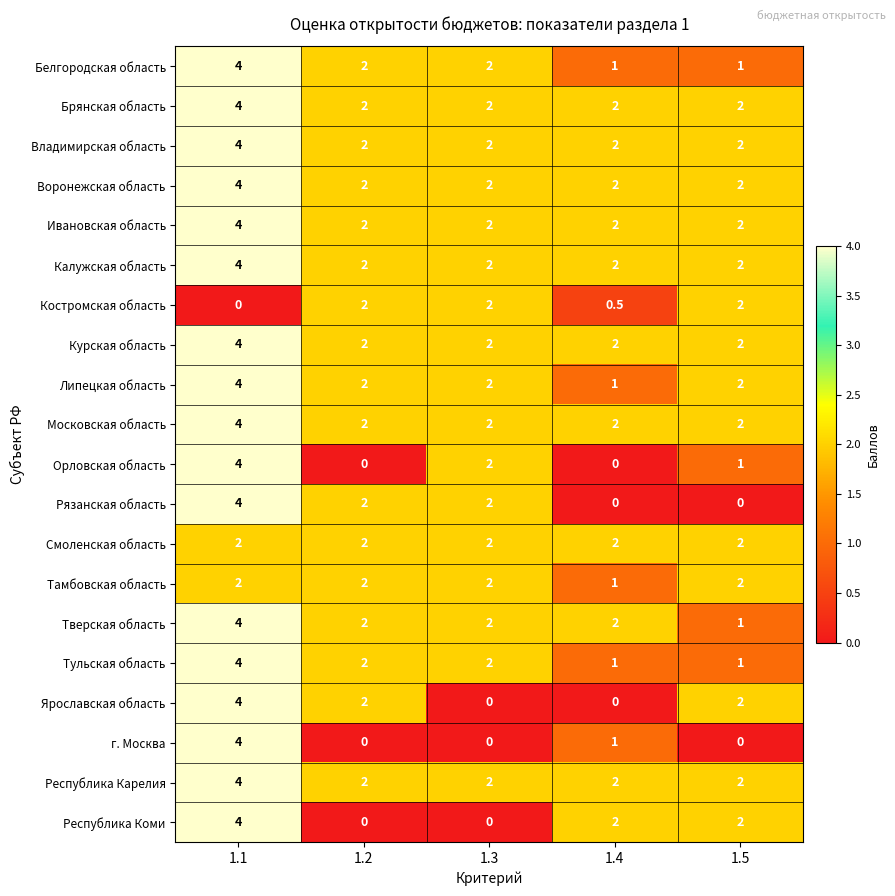

What is the spread (max minus min) of values at 1.2?

2.0